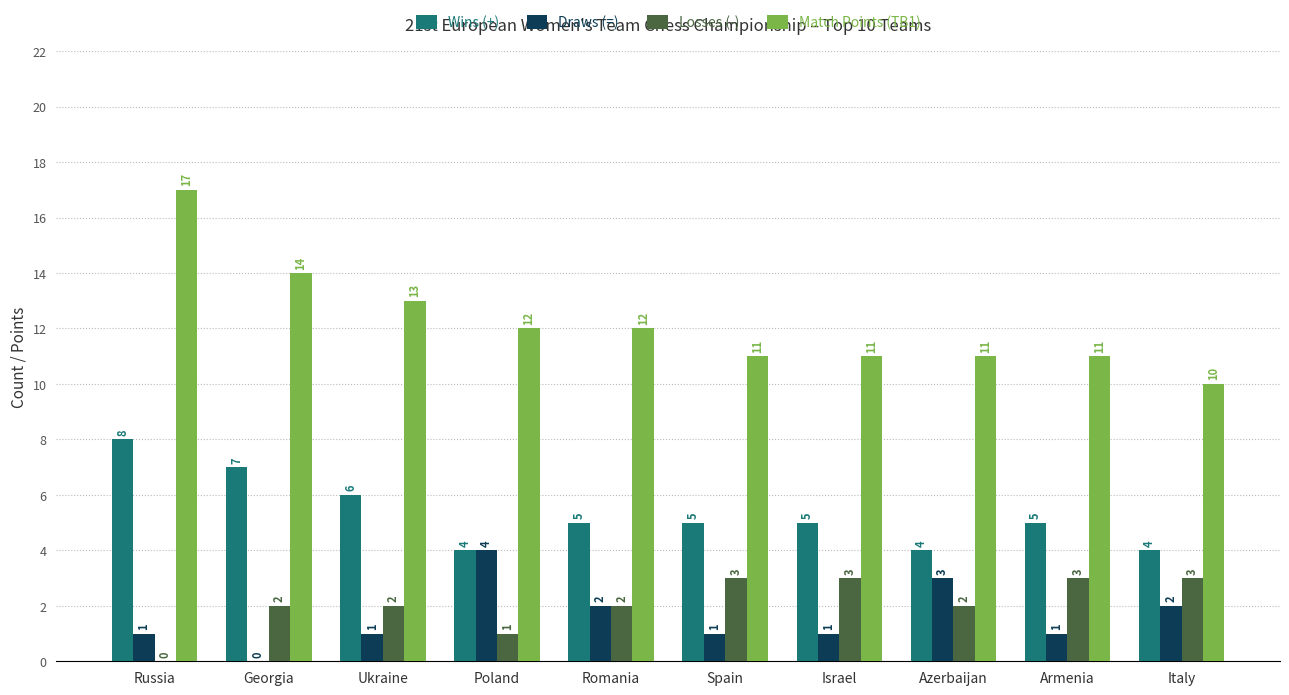

What value does the Draws (=) series have at Israel?

1